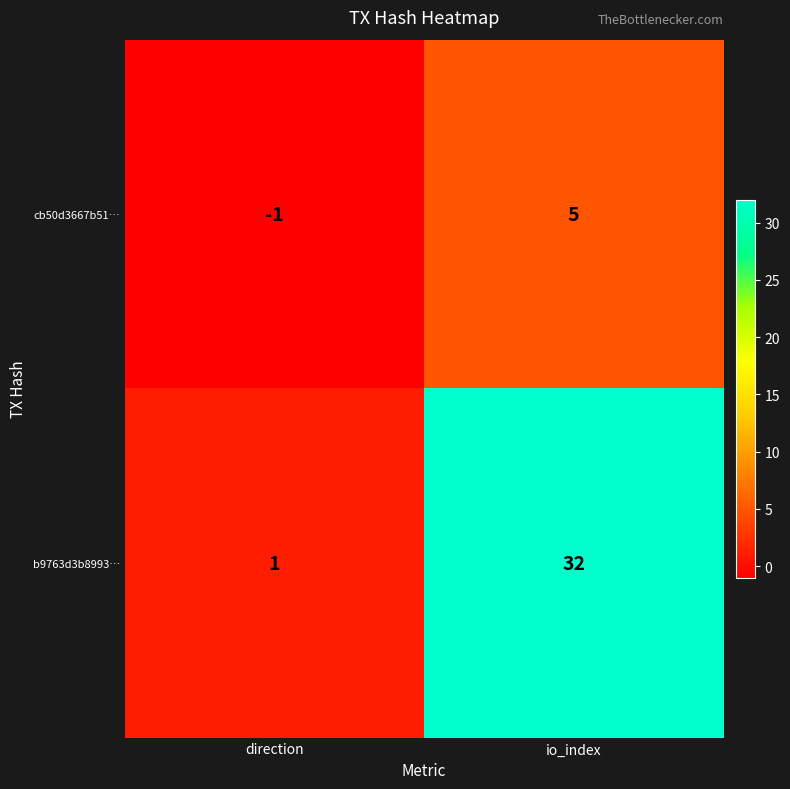

Which label corresponds to the smallest value in the chart?

direction